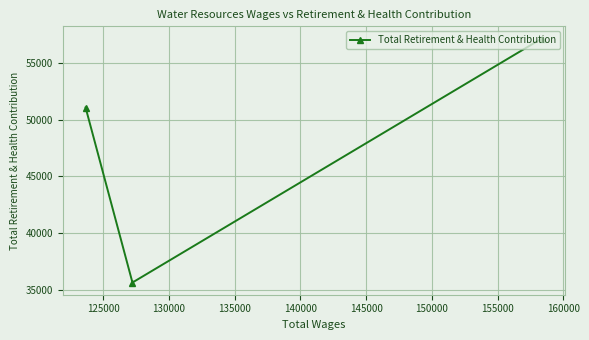

What is the value of the 2nd point from the left?

35621